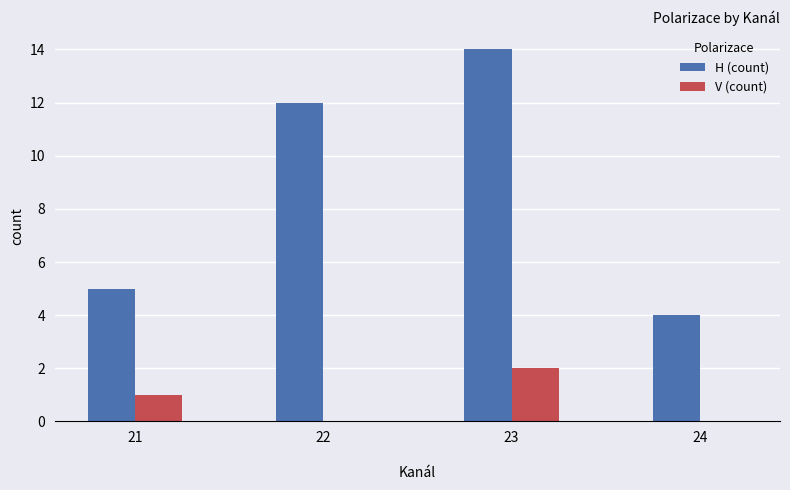

Is it true that V (count) equals 1 at 22?

False